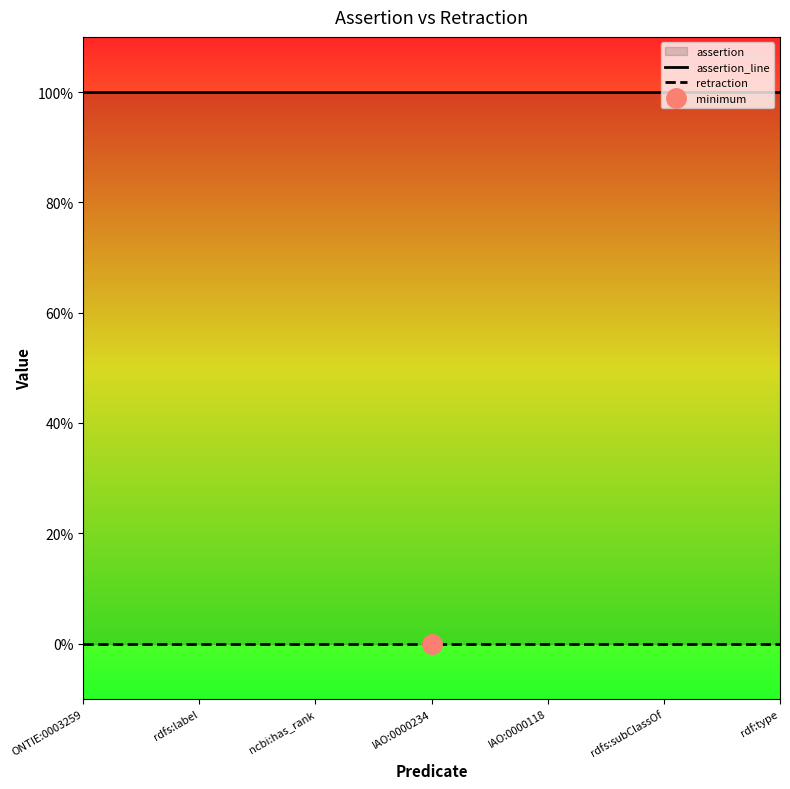

The assertion_line series shows 2 at IAO:0000118. True or false?

False